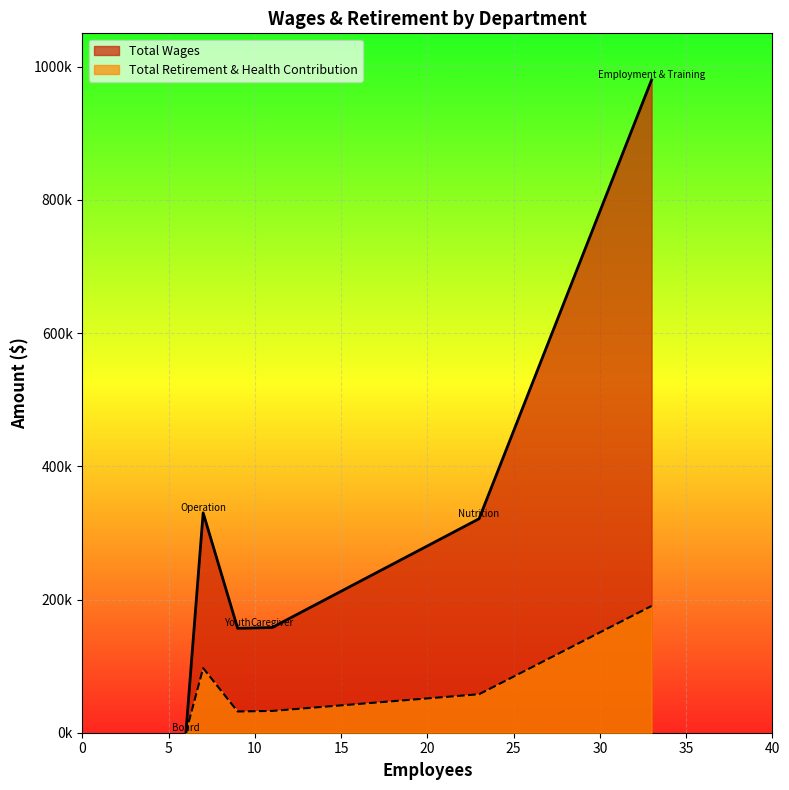

True or false: Total Wages has more than 2 points higher than both neighbors.

False